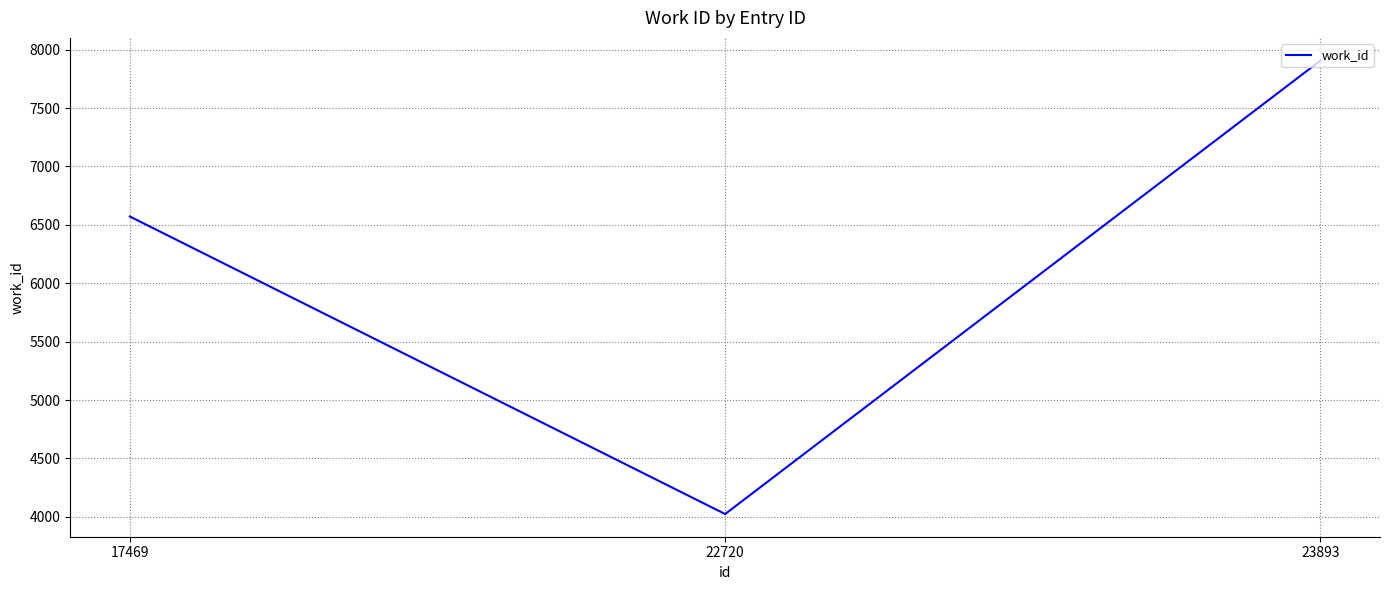

Which has a higher value, 22720 or 23893?

23893